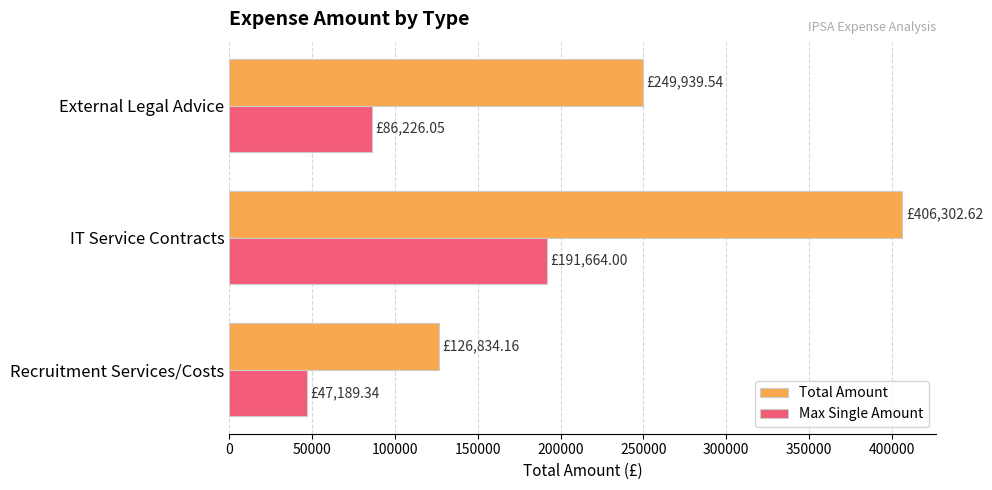

Which series has the widest spread of values?

Total Amount